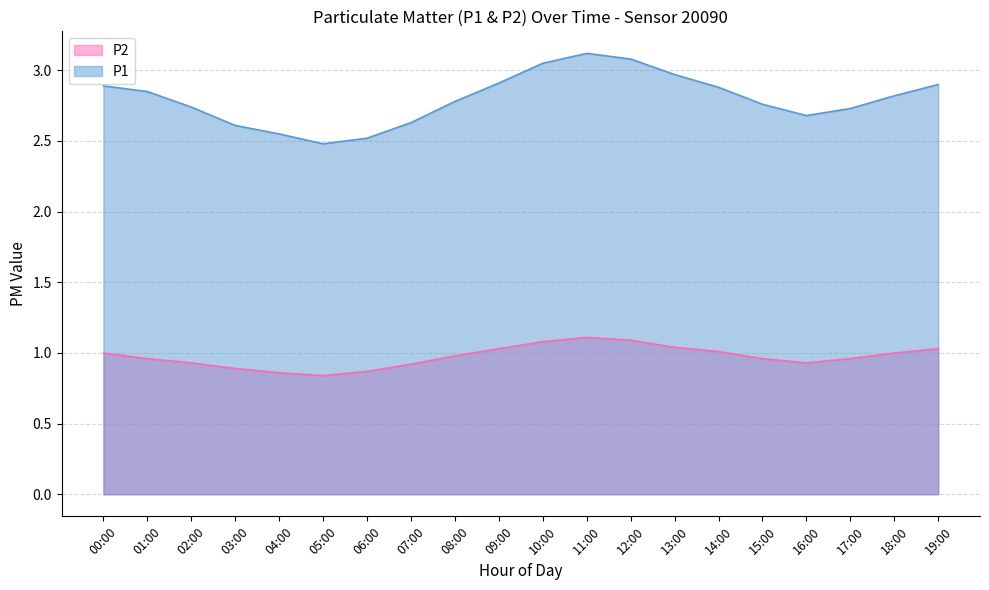

What is the difference between the maximum and minimum values in the P2 series?

0.3